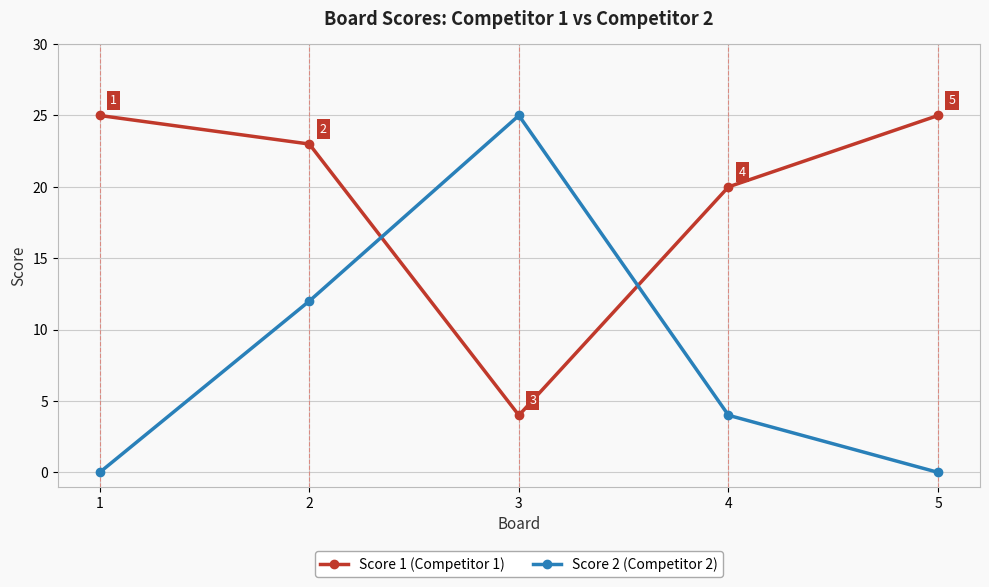

How many lines are shown in the chart?

2